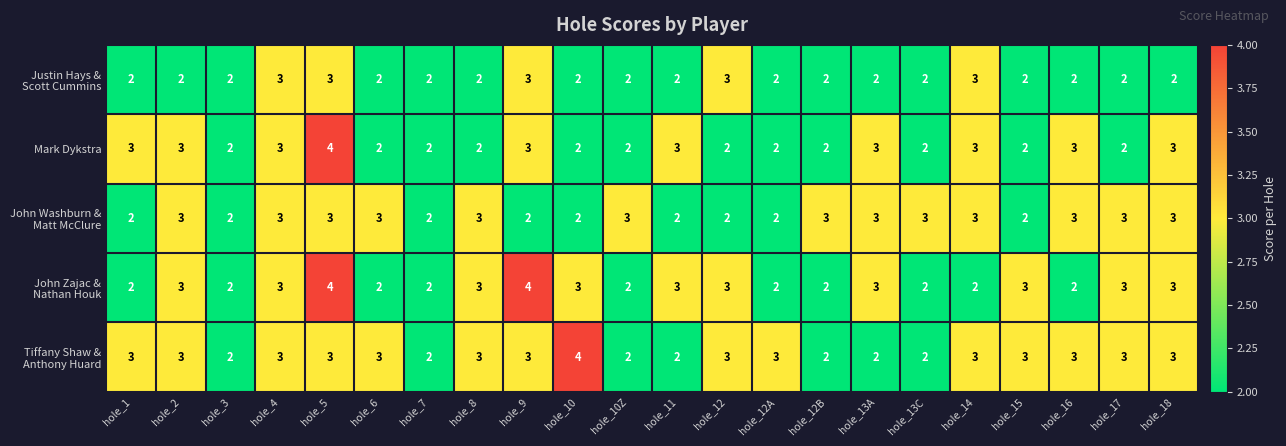

What is the total value across all series at hole_12B?

11